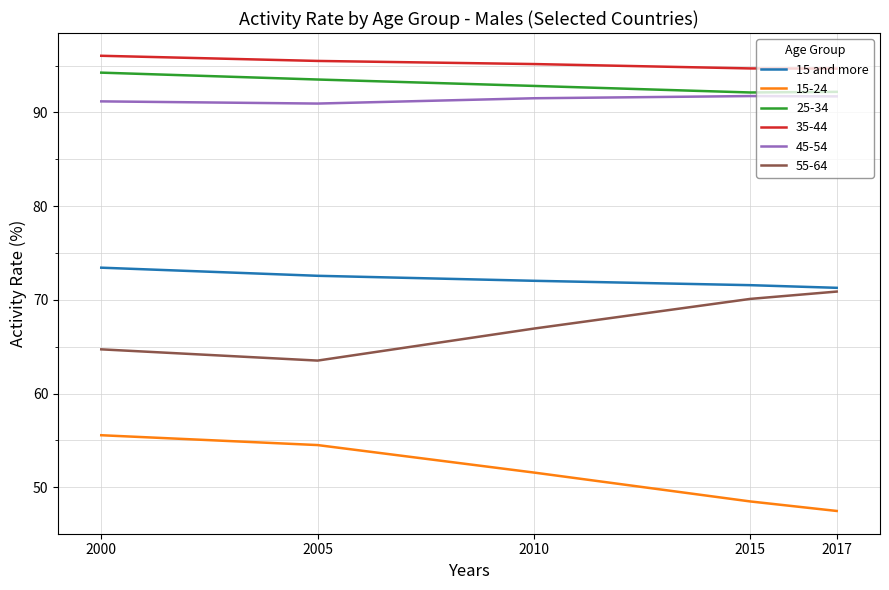

Is this an area chart (filled region under the line)?

No